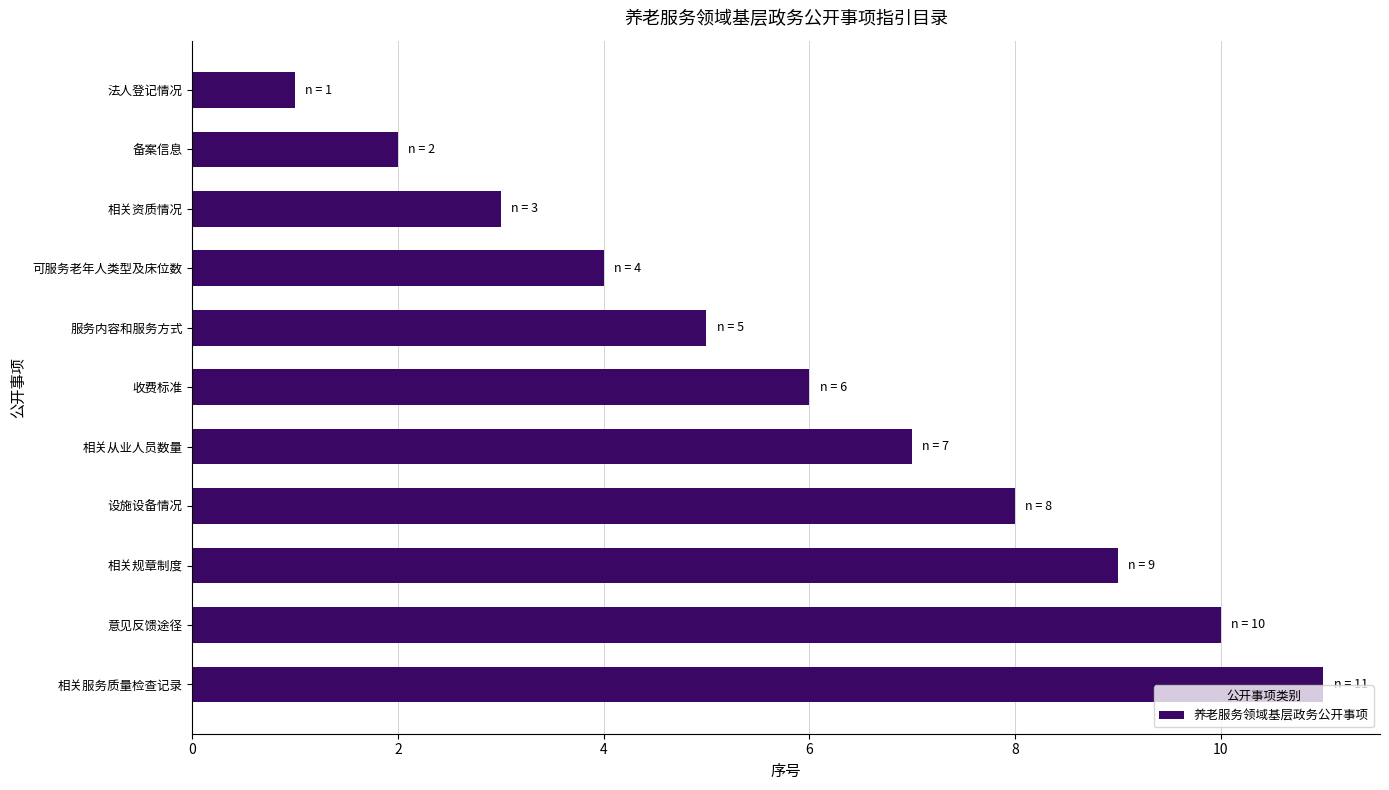

The value at 收费标准 is 6. True or false?

True